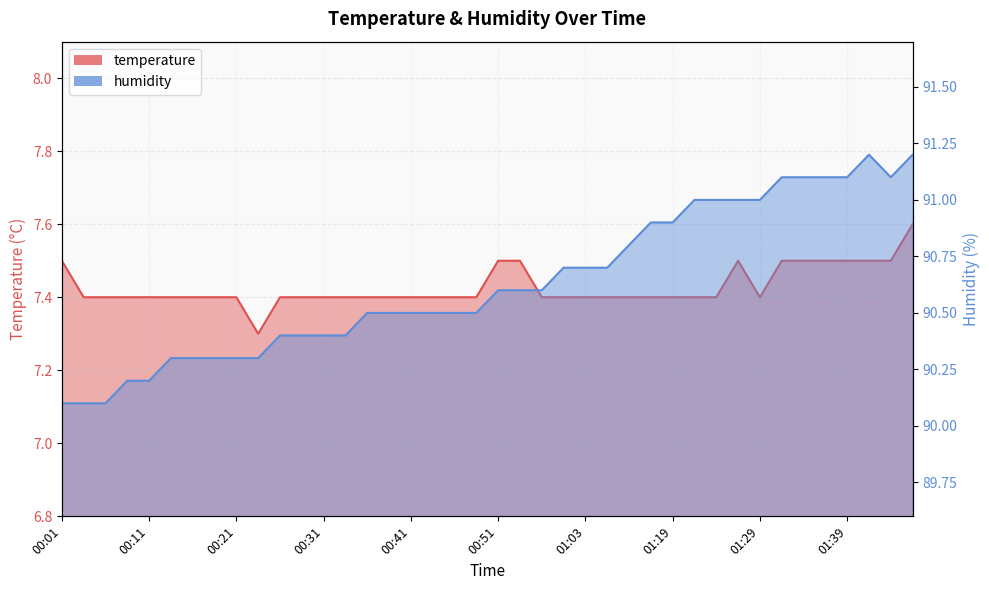

What is the approximate value of humidity at 00:58?

90.6